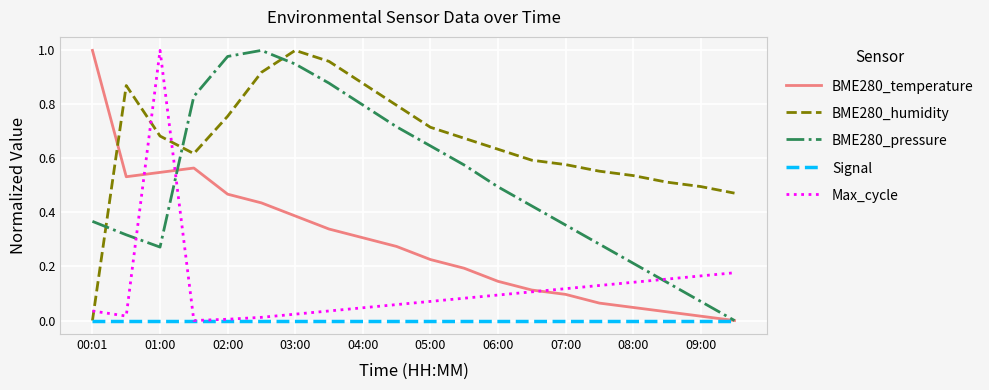

True or false: BME280_humidity and Max_cycle cross at least once.

True